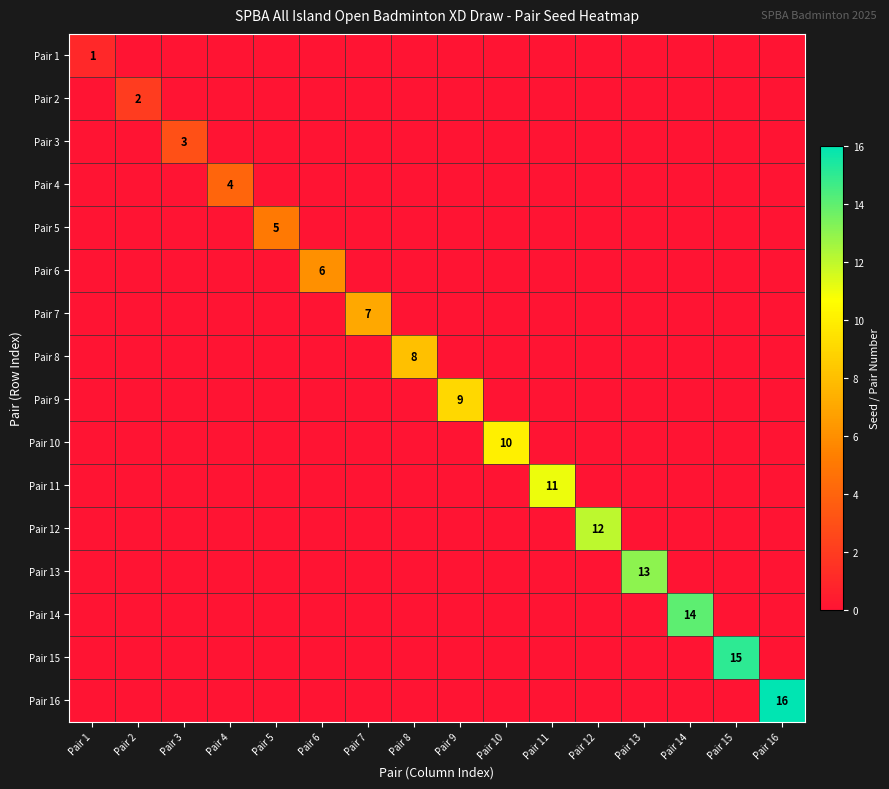

The value of Pair 16 at Pair 16 is 16. True or false?

True